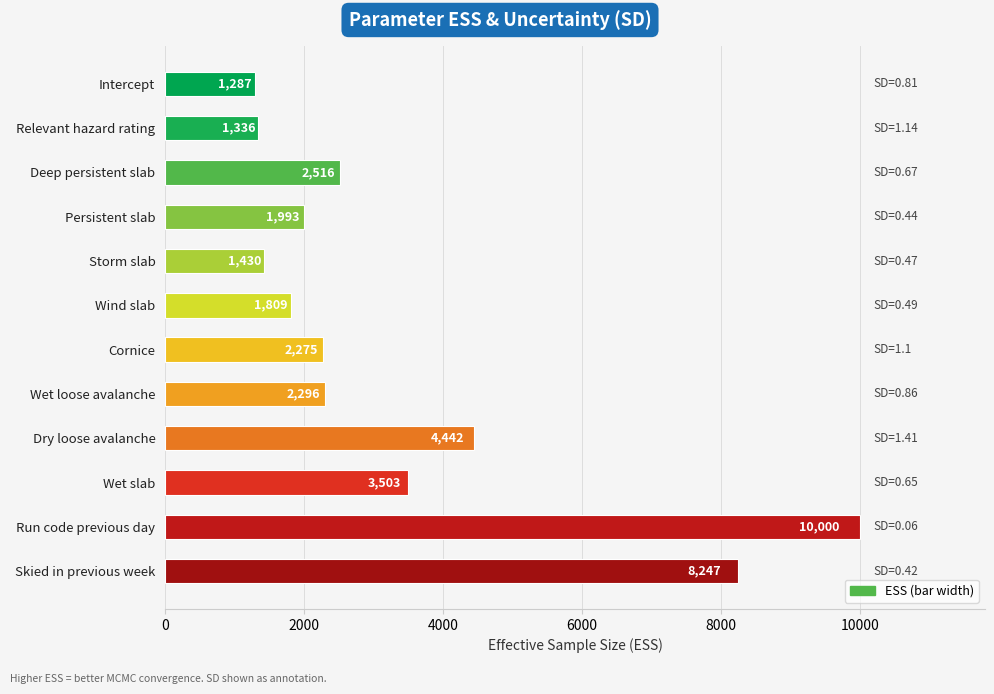

The chart shows a value of 8247 at Skied in previous week. True or false?

True